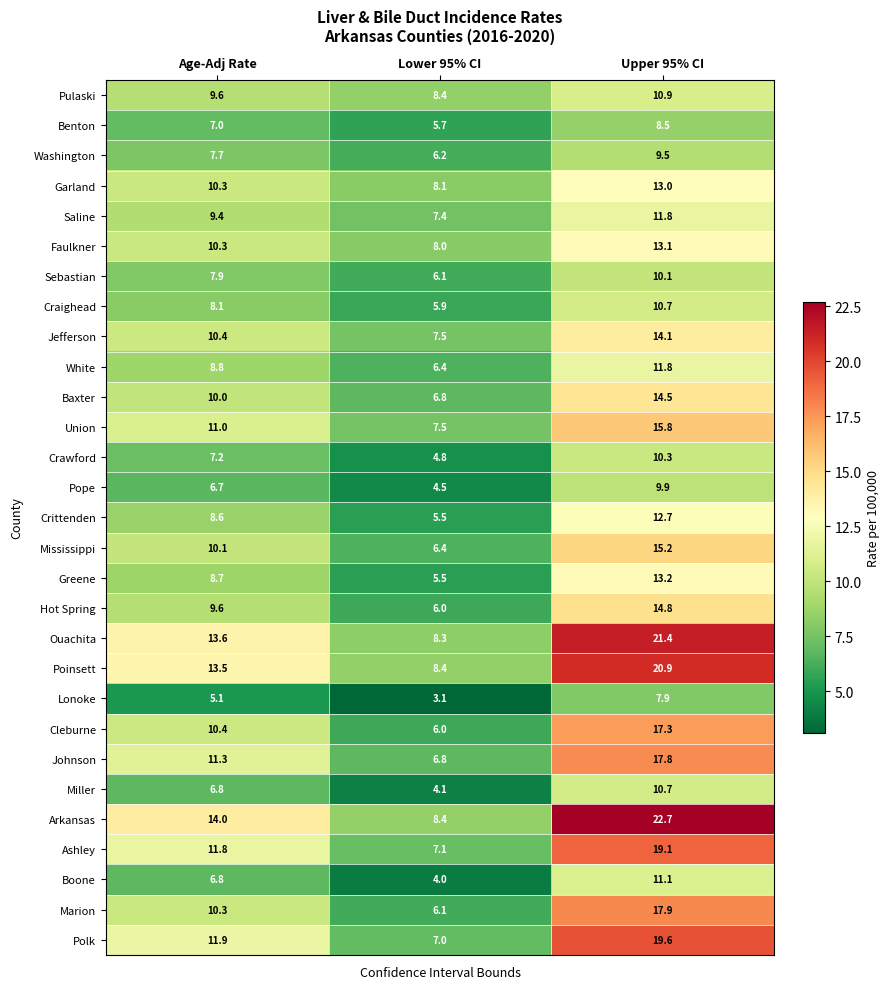

Rank the categories by Johnson value from lowest to highest.

Lower 95% CI, Age-Adj Rate, Upper 95% CI